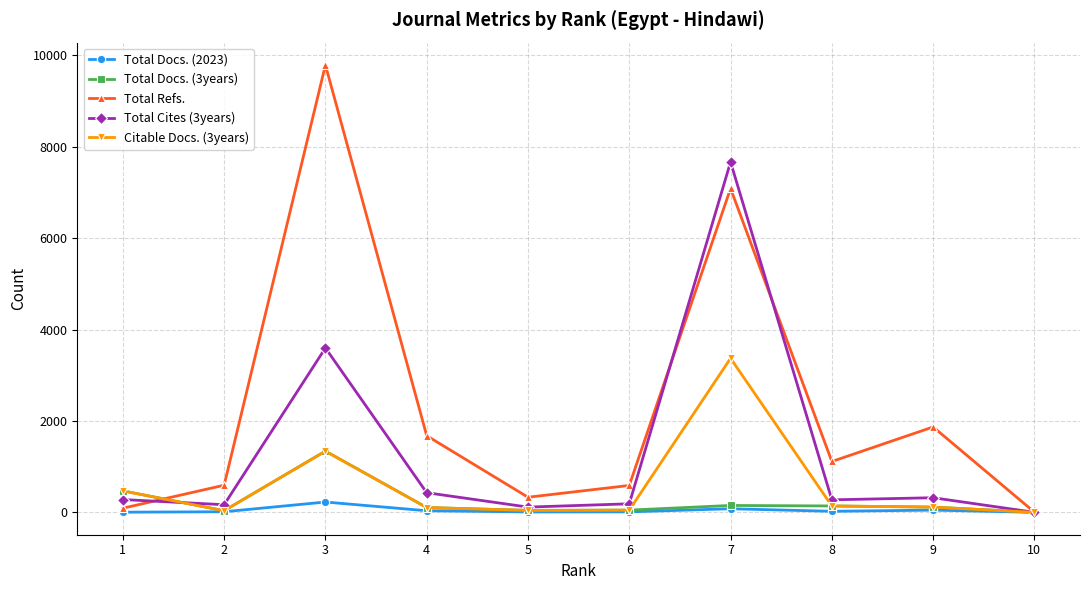

What is the difference between the maximum and second lowest values in the Total Cites (3years) series?

7553